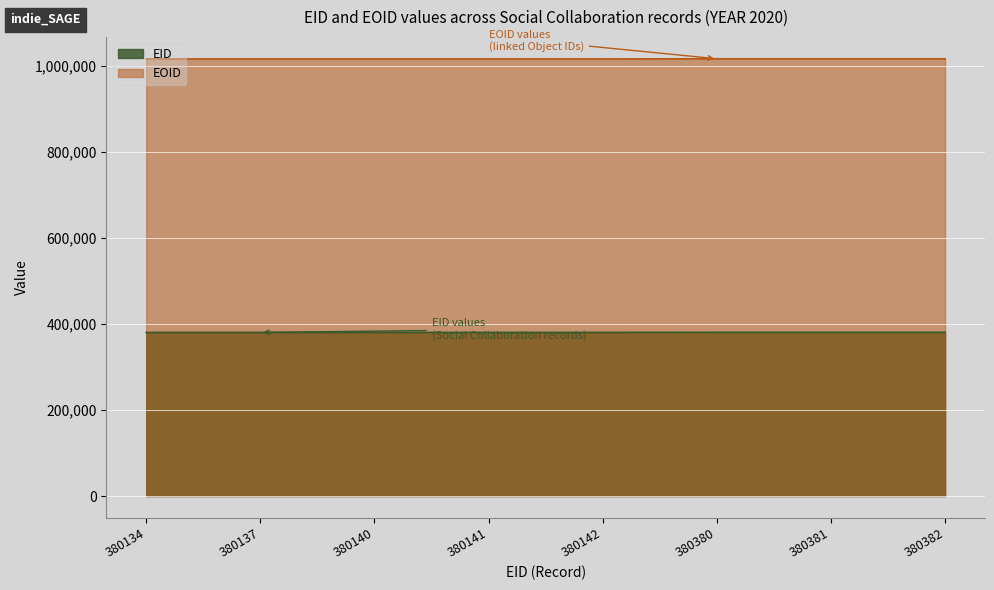

At which label does EOID first exceed 1015578?

380380